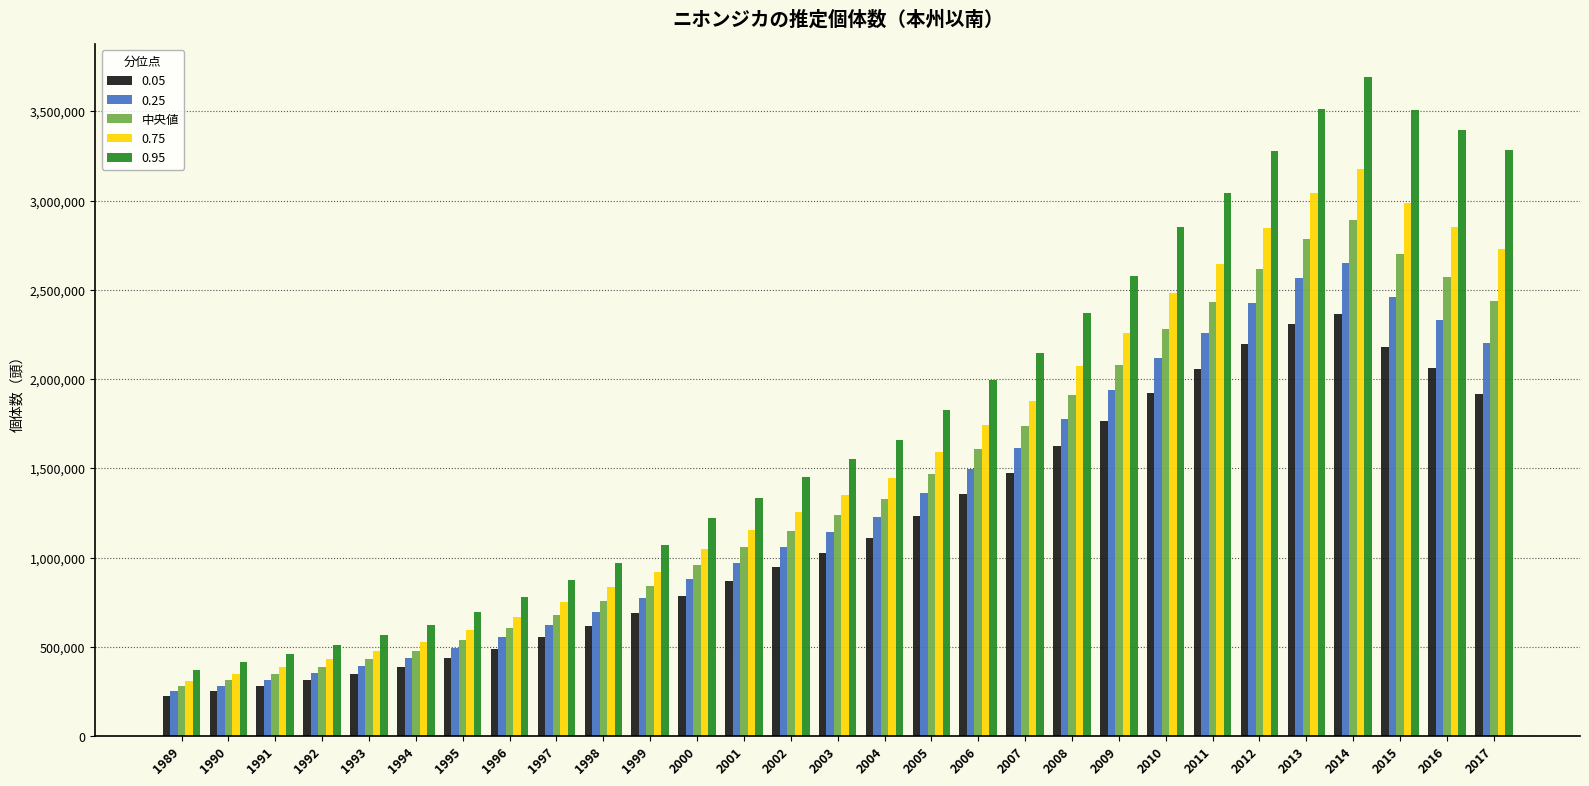

What is the minimum value for 中央値?

279000